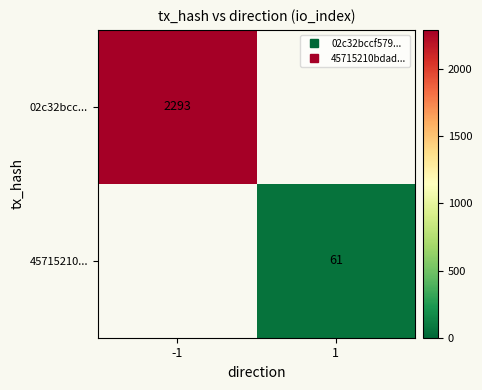

Rank the categories by 02c32bcc... value from lowest to highest.

-1, 1